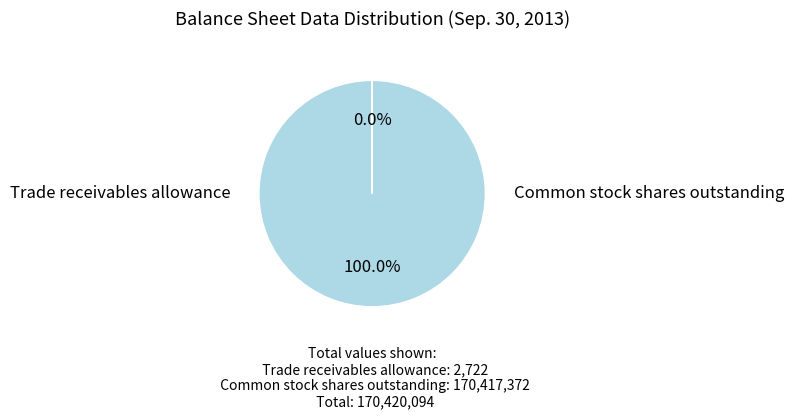

Does any single category account for the majority?

Yes